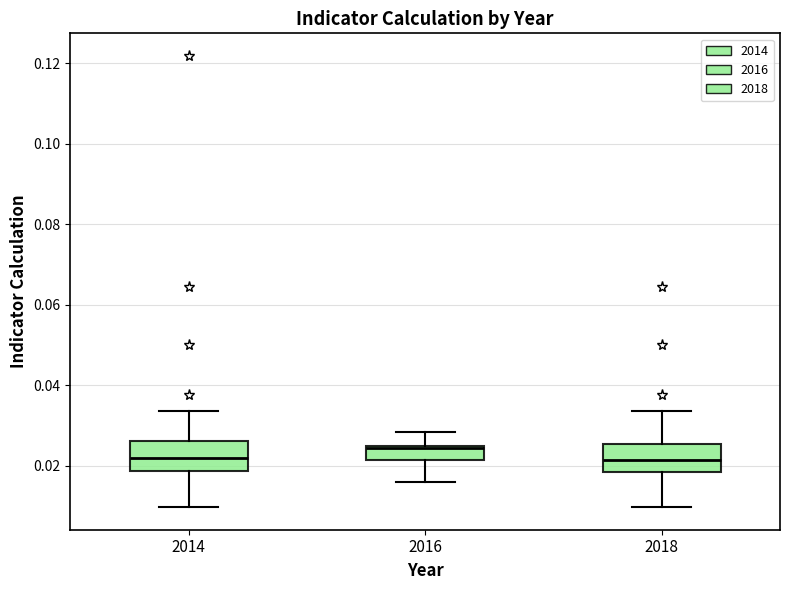

Reading left to right, transcribe this box plot: for each box, give where its median line is, the range the box spans, and where its two whiskers end, as read against the y-axis. The values are not printed on the chart, so give them approximately, as read against the axis.

2014: median 0.022, box 0.018 to 0.026, whiskers 0.010 to 0.034
2016: median 0.024, box 0.022 to 0.026, whiskers 0.016 to 0.028
2018: median 0.022, box 0.018 to 0.026, whiskers 0.010 to 0.034